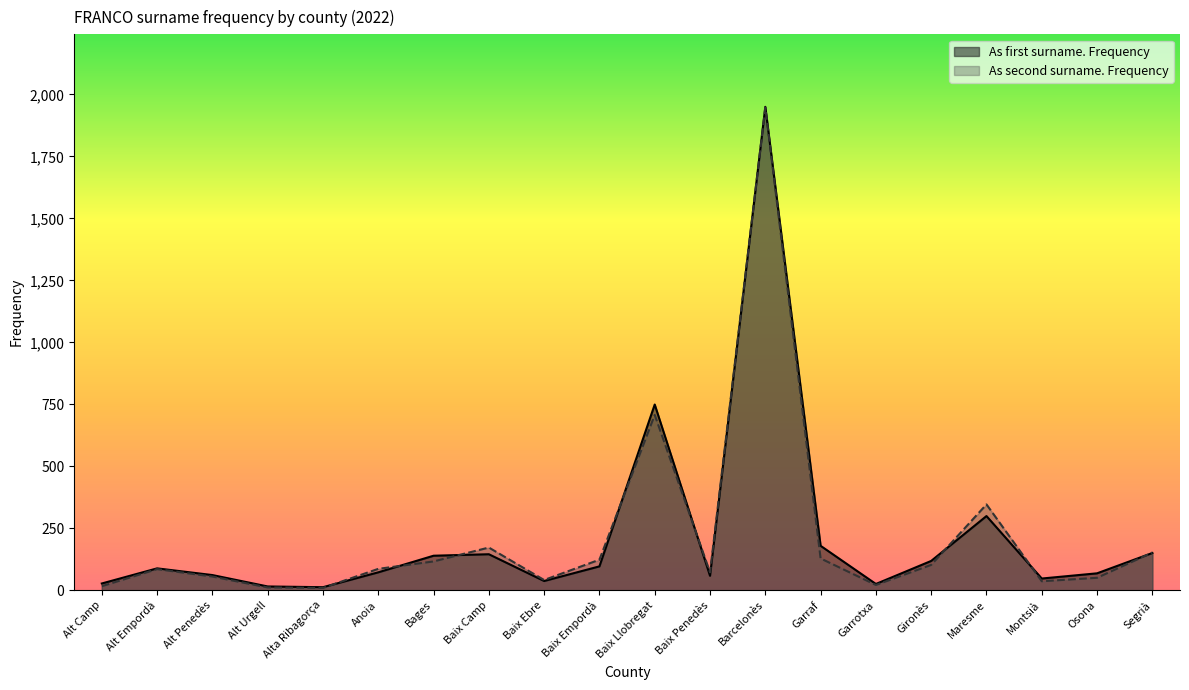

What is the difference between the maximum and second lowest values in the As first surname. Frequency series?

1935